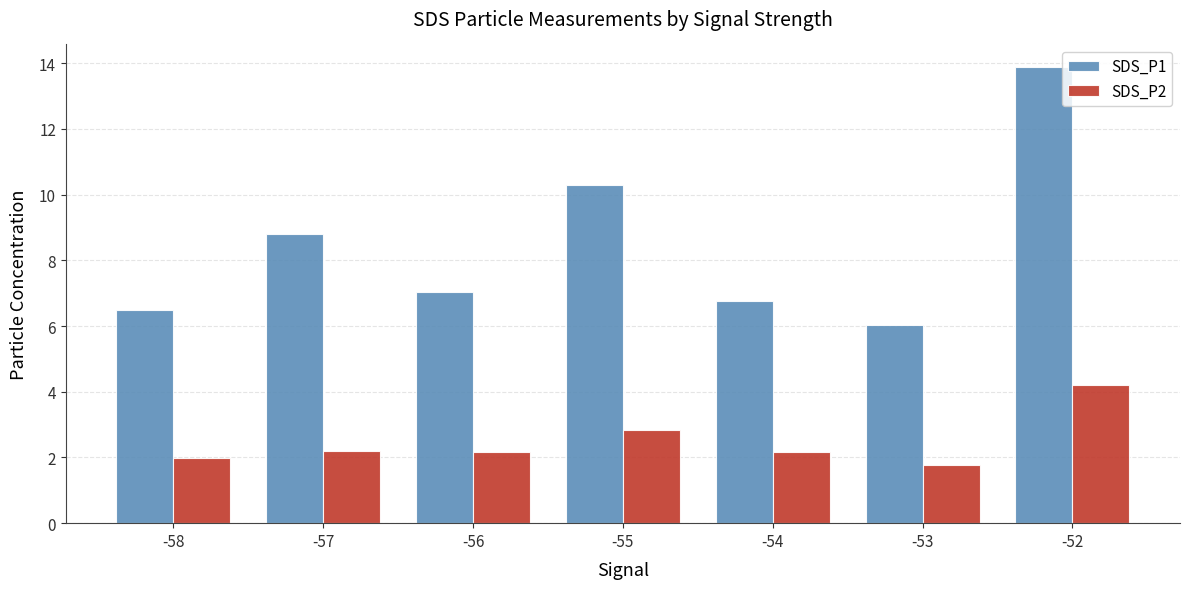

Which series changed the most between -57 and -54?

SDS_P1